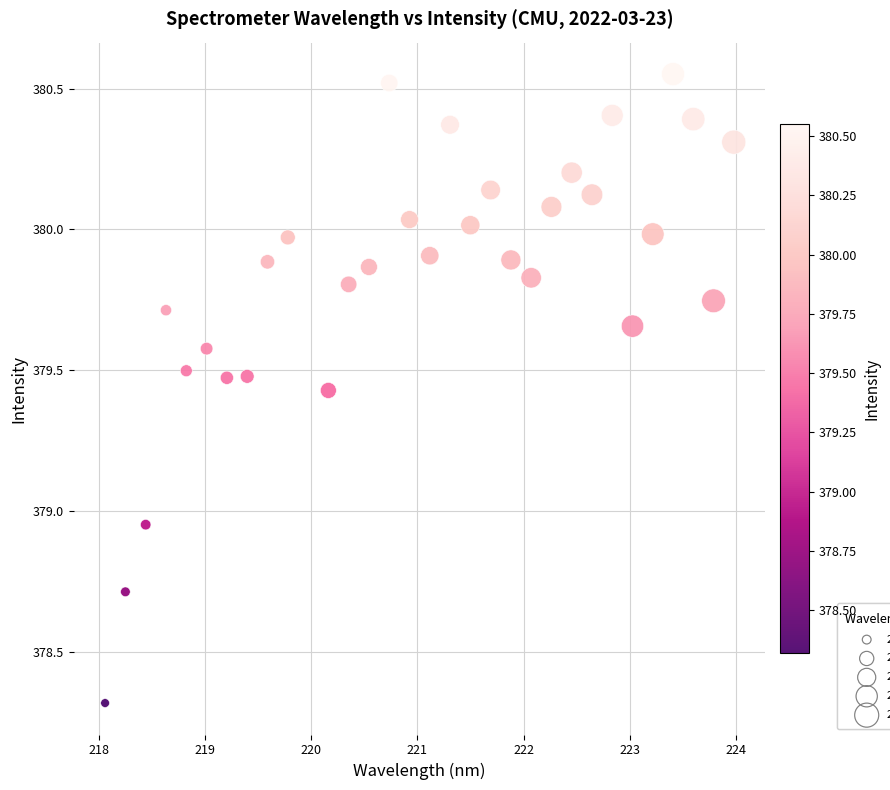

What is the range of Y values (max minus min)?

2.2